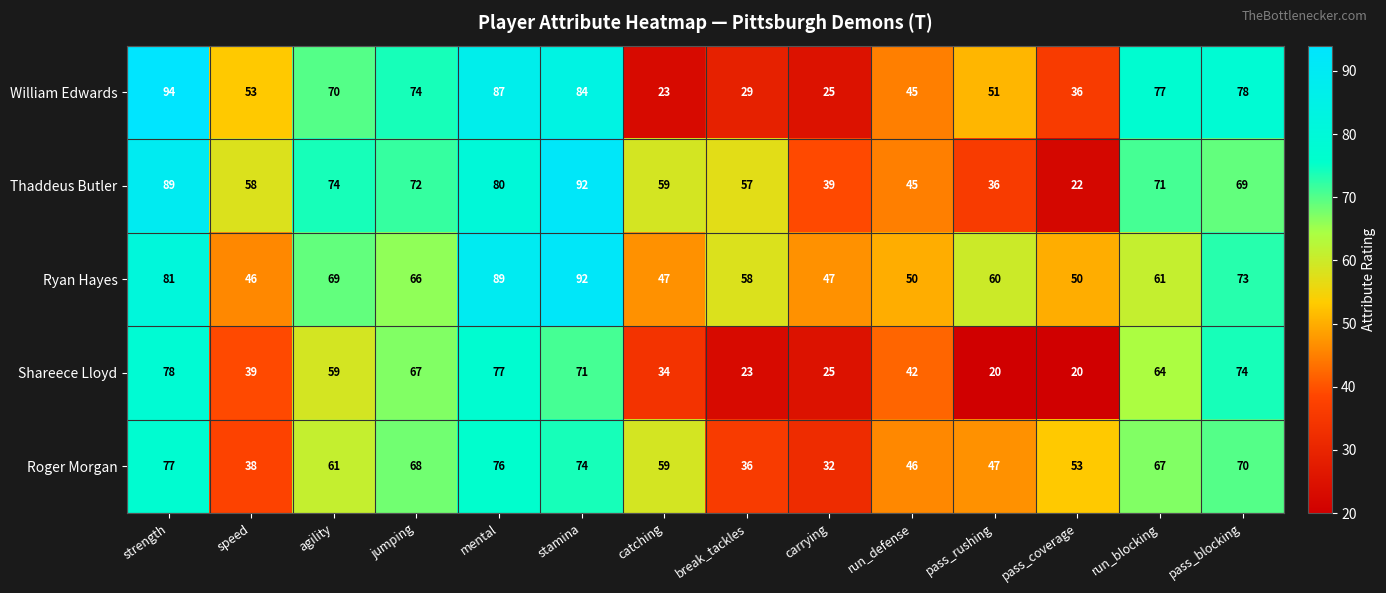

True or false: Shareece Lloyd has a value of 77 at mental.

True